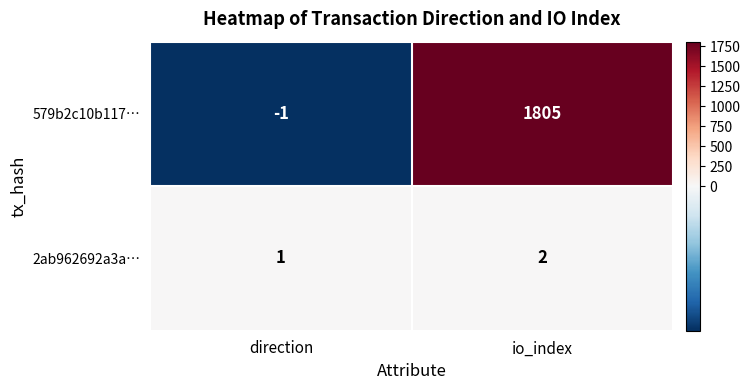

What is the spread (max minus min) of values at direction?

2